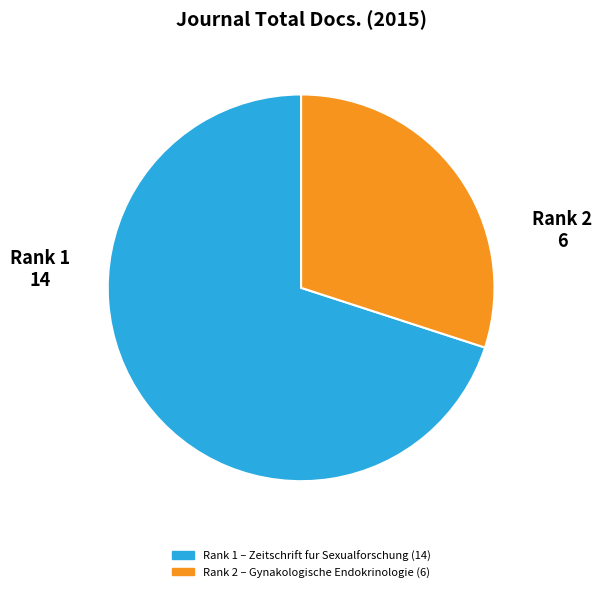

The Rank 2 slice represents 30% of the pie. True or false?

True